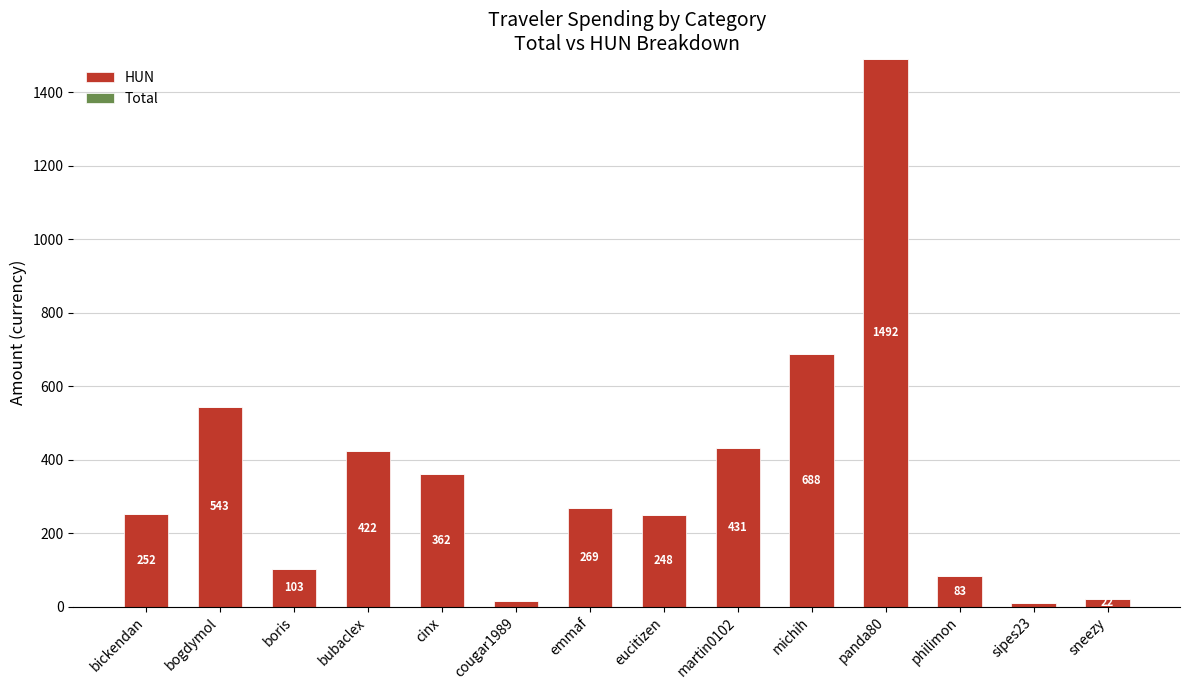

True or false: the data shows 9.3 at sipes23.

True